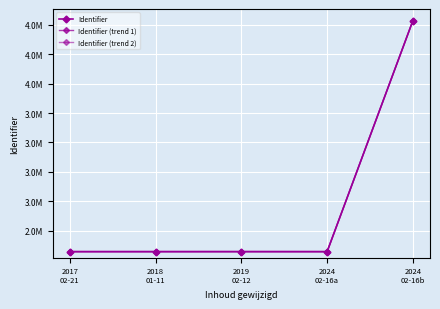

Is this an area chart (filled region under the line)?

No